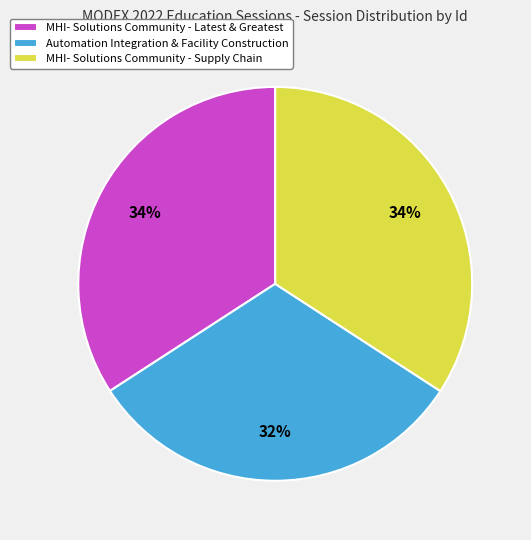

To the nearest percent, what percentage of the pie is MHI- Solutions Community - Latest & Greatest?

34%